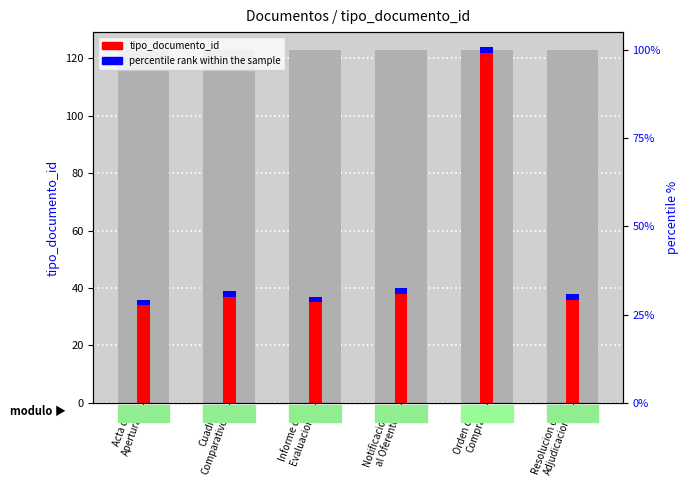

What is the label of the 2nd bar from the right?

Orden de
Compra